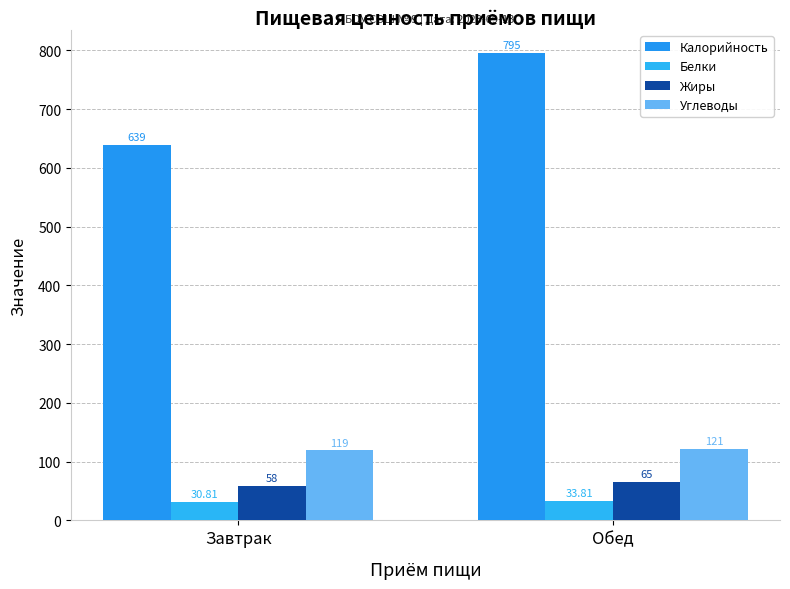

Does the chart contain any negative values?

No